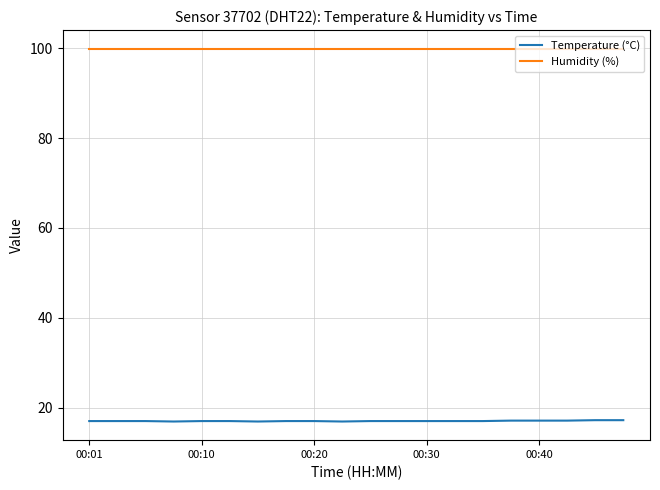

Which series has the widest spread of values?

Temperature (°C)